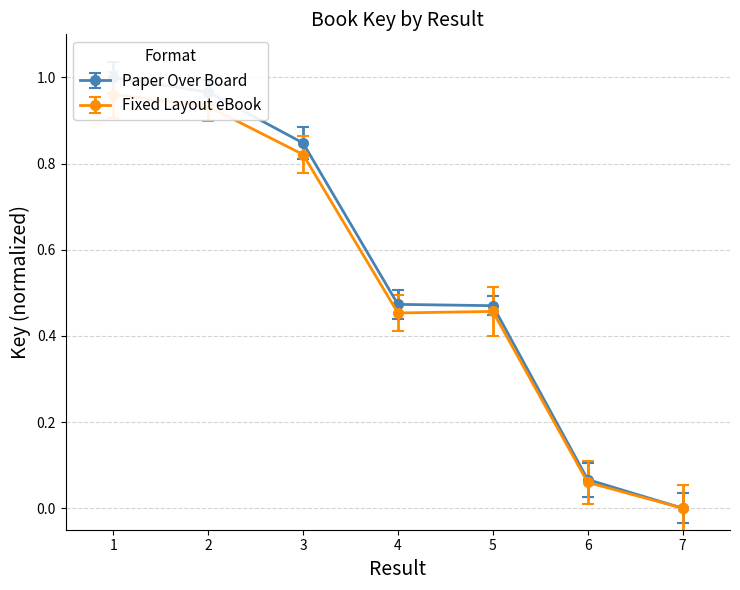

True or false: Paper Over Board and Fixed Layout eBook intersect in this chart.

False